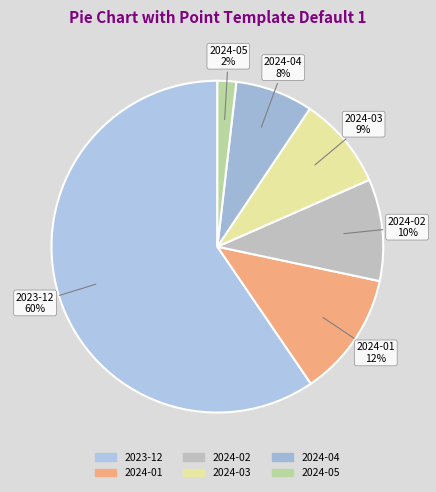

To the nearest percent, what is the average slice percentage?

17%